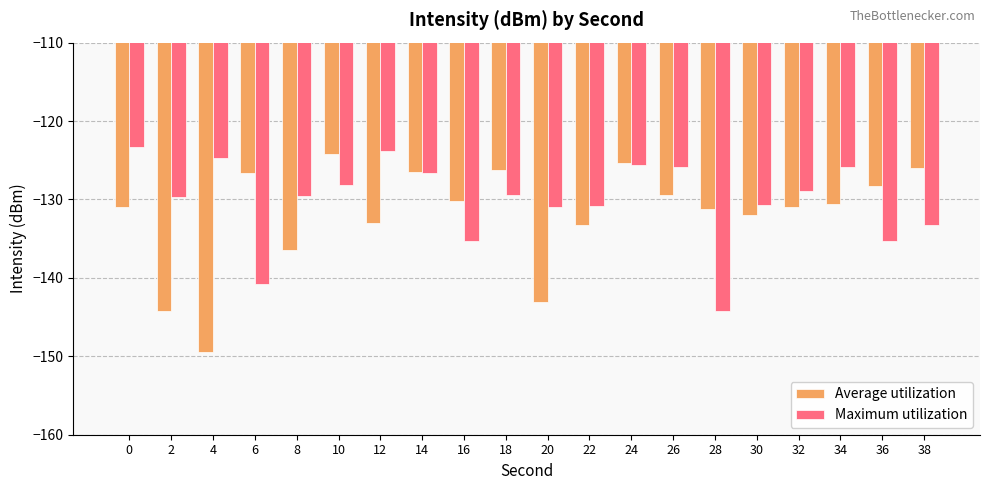

The value of Average utilization at 16 is -191.9. True or false?

False